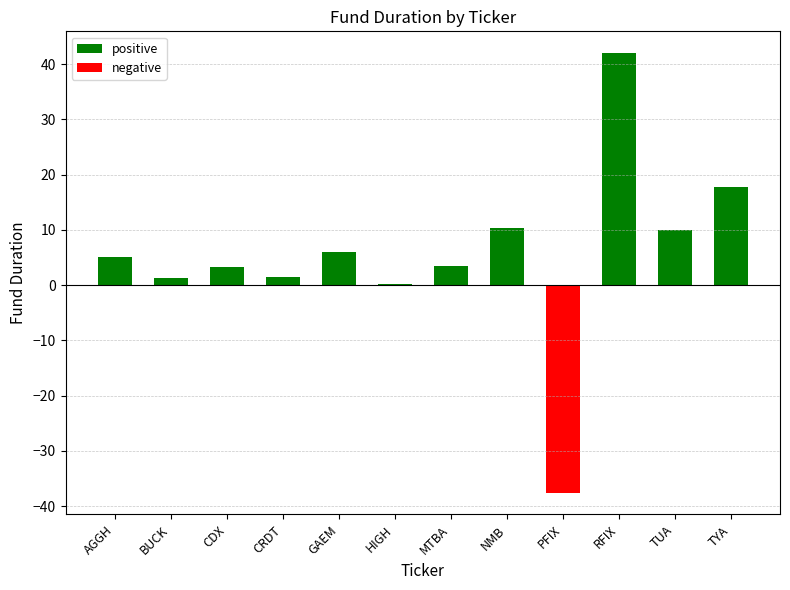

Rank the series by their maximum value, from highest to lowest.

positive, negative